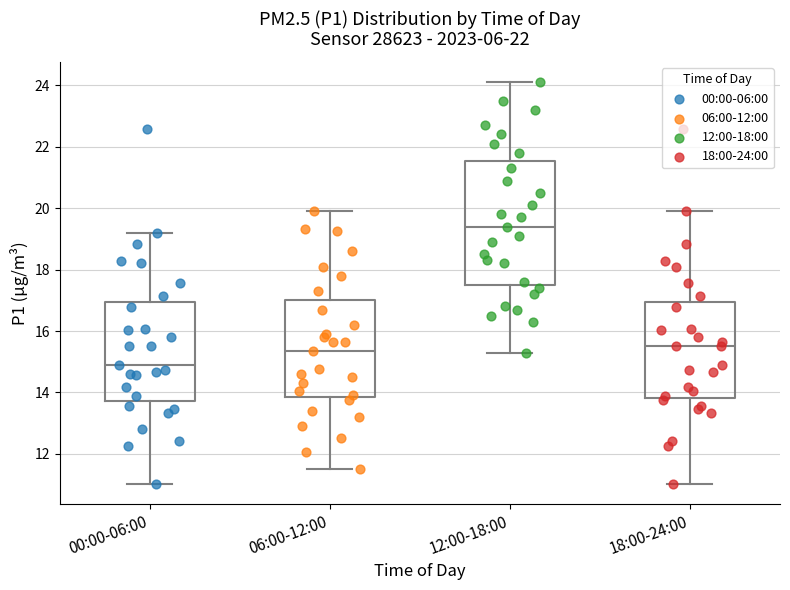

Where is the lower edge of the box for 00:00-06:00 on the y-axis? The values are not printed on the chart, so give them approximately, as read against the axis.

13.8